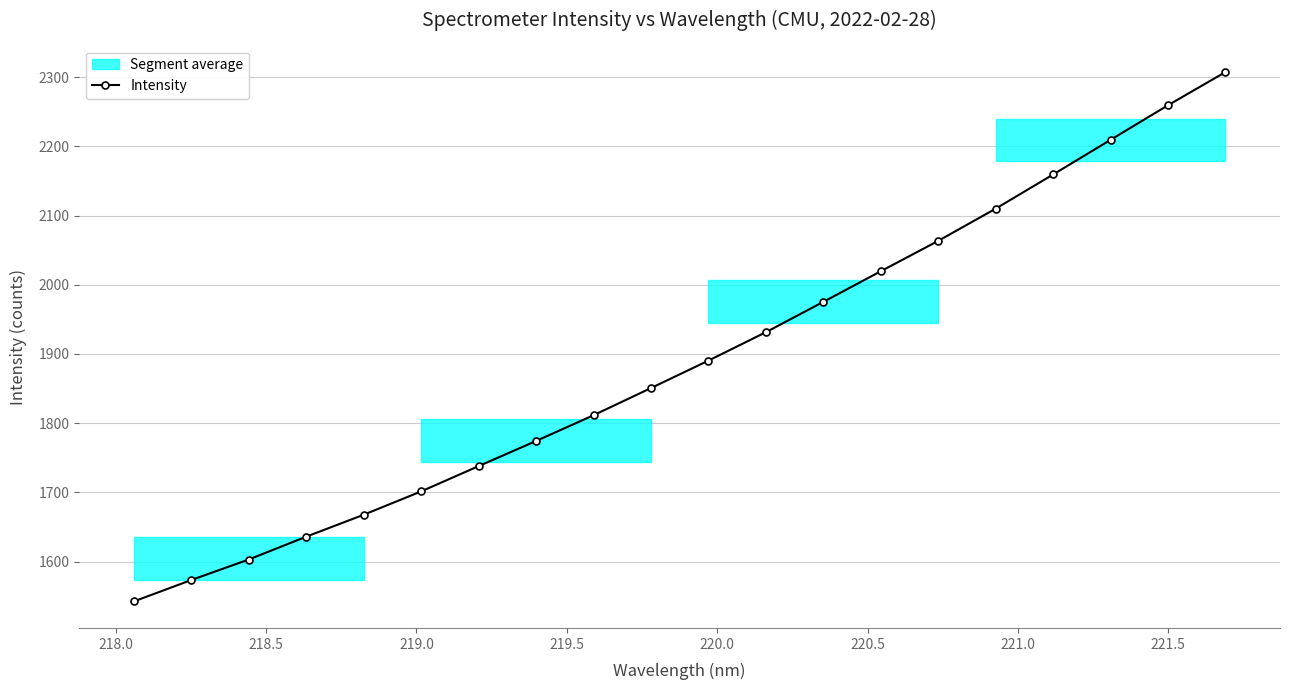

What is the value of the Intensity point at the 18th from the left?

2209.4